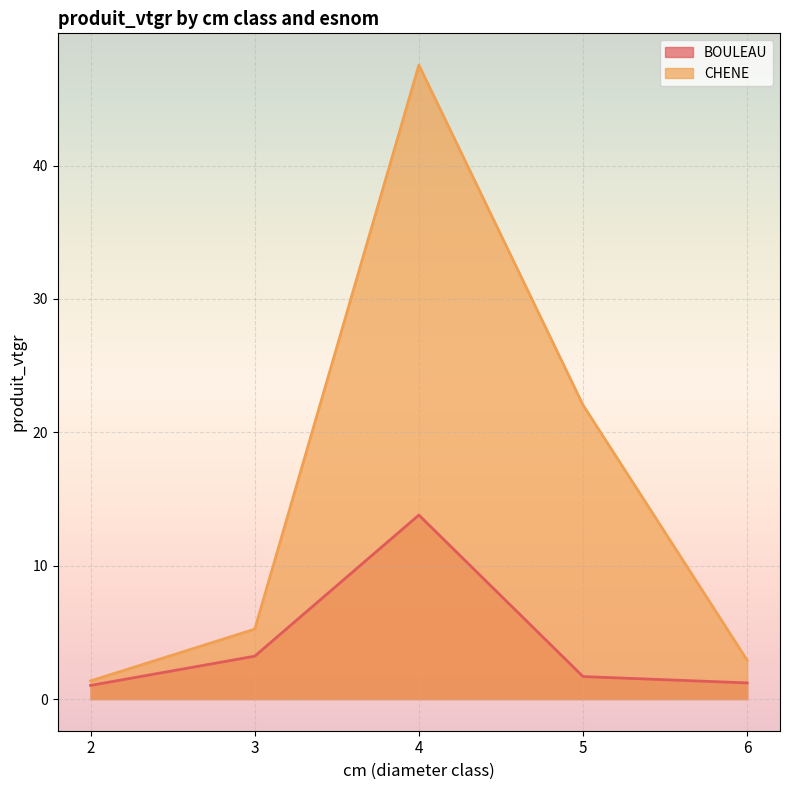

What is the lowest value of the BOULEAU series?

1.0